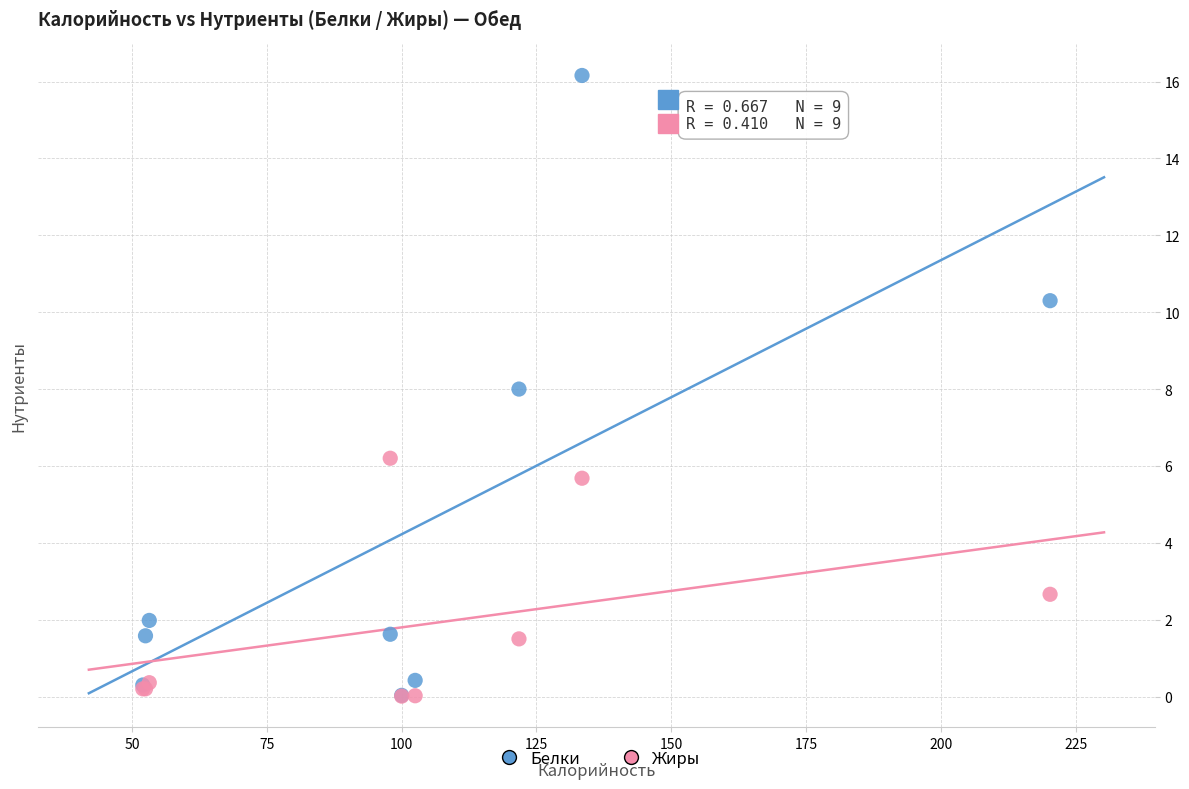

In the Жиры series, what Y value is closest to 3?

2.7